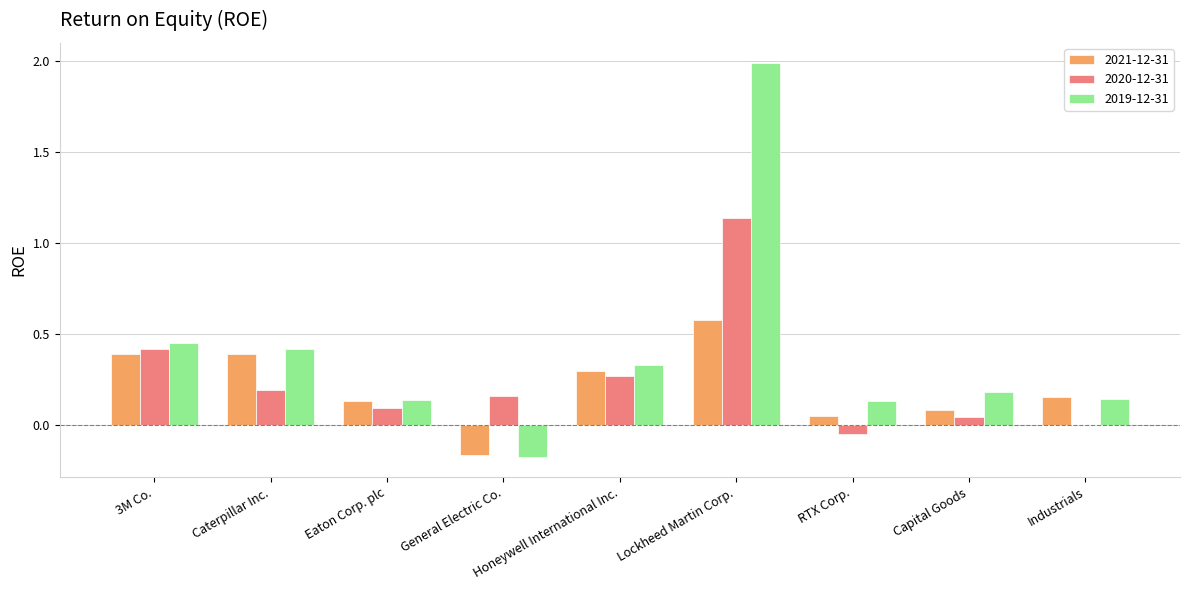

How many values in 2019-12-31 are above zero?

8